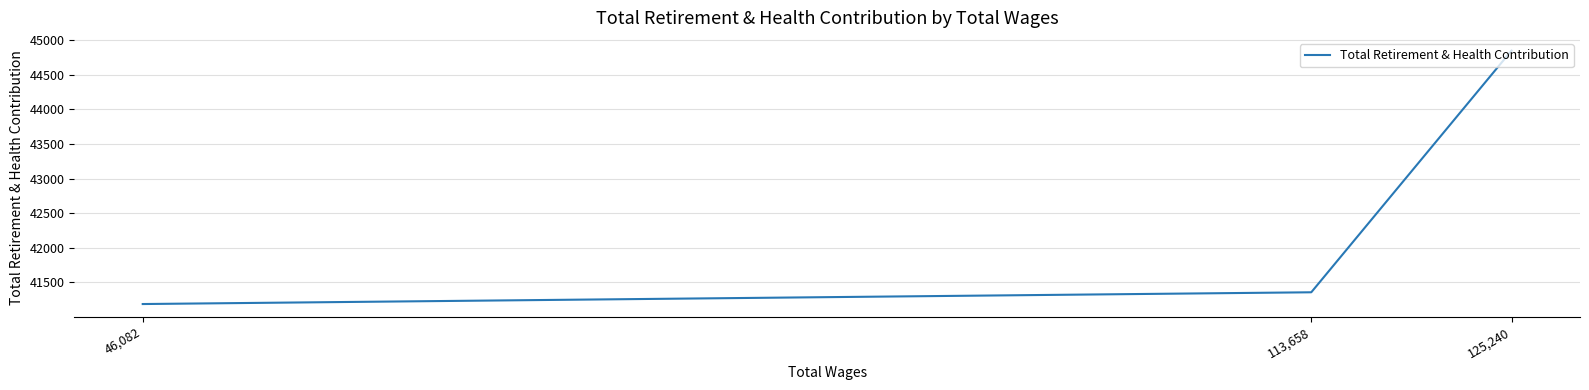

List the labels in order of value, smallest first.

46,082, 113,658, 125,240